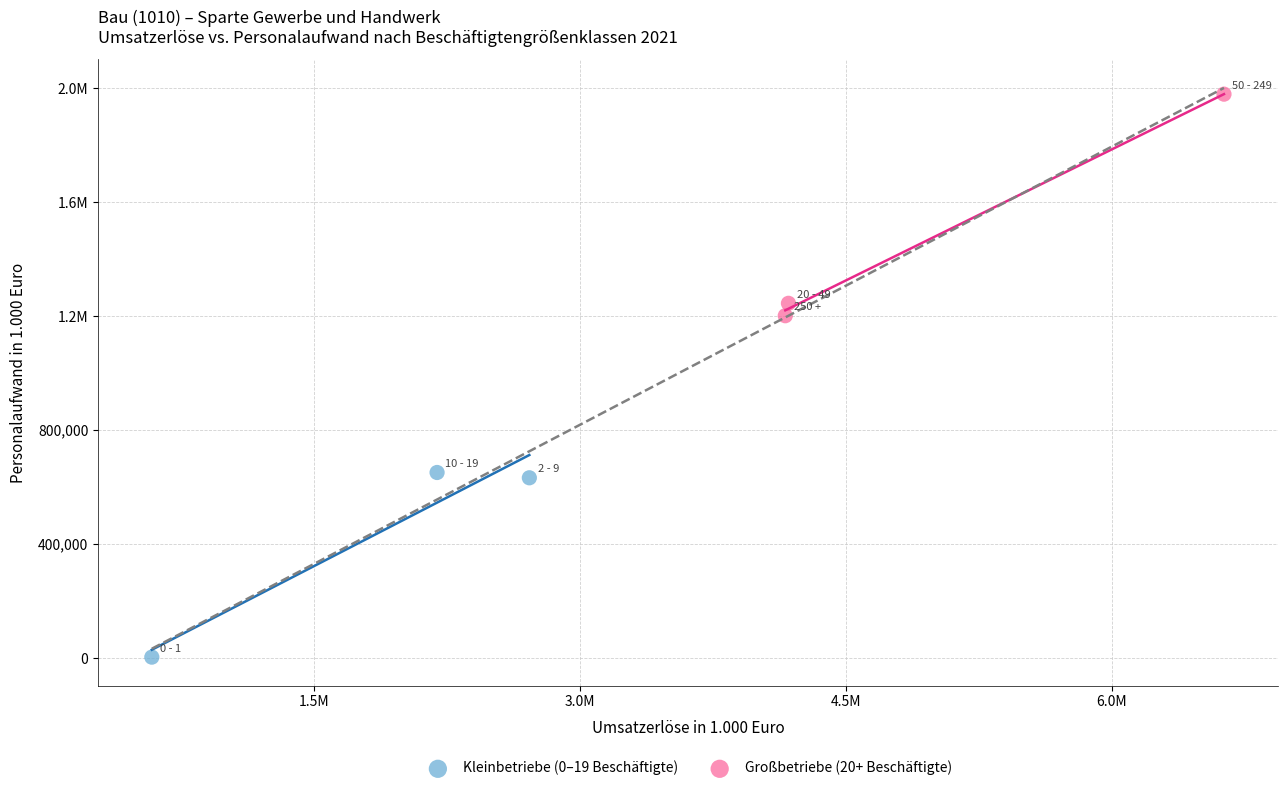

What are all the series names shown in the legend?

Kleinbetriebe (0–19 Beschäftigte), Großbetriebe (20+ Beschäftigte)